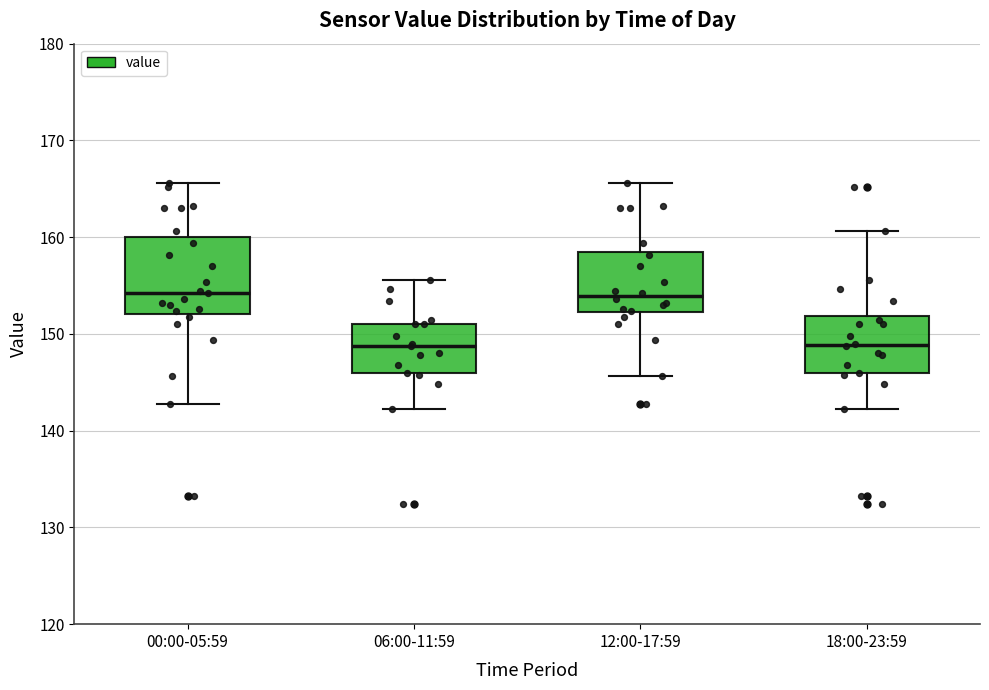

Reading left to right, transcribe this box plot: for each box, give where its median line is, the range the box spans, and where its two whiskers end, as read against the y-axis. The values are not printed on the chart, so give them approximately, as read against the axis.

00:00-05:59: median 154, box 152 to 160, whiskers 143 to 166
06:00-11:59: median 149, box 146 to 151, whiskers 142 to 156
12:00-17:59: median 154, box 152 to 159, whiskers 146 to 166
18:00-23:59: median 149, box 146 to 152, whiskers 142 to 161